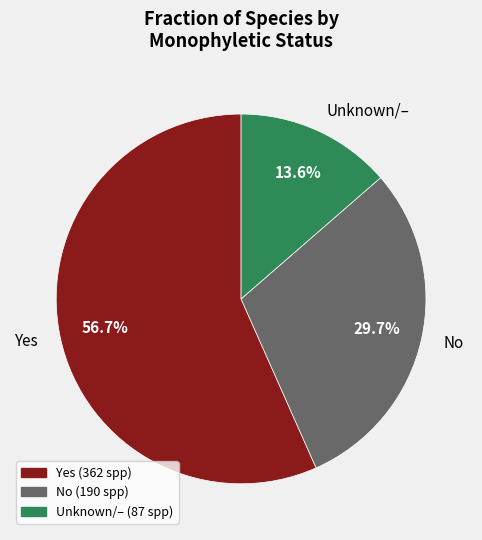

Which category has the biggest portion of the pie?

Yes